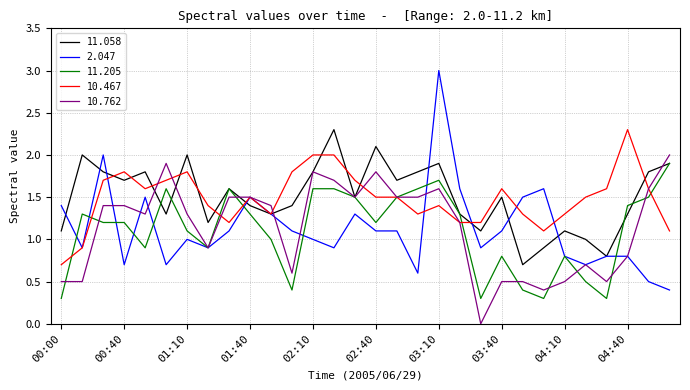

What is the greatest value displayed?

3.0